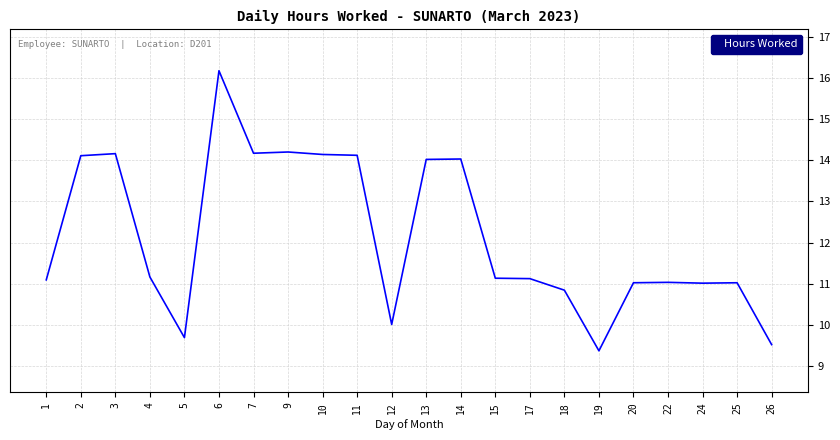

At which label does the data first exceed 11?

1